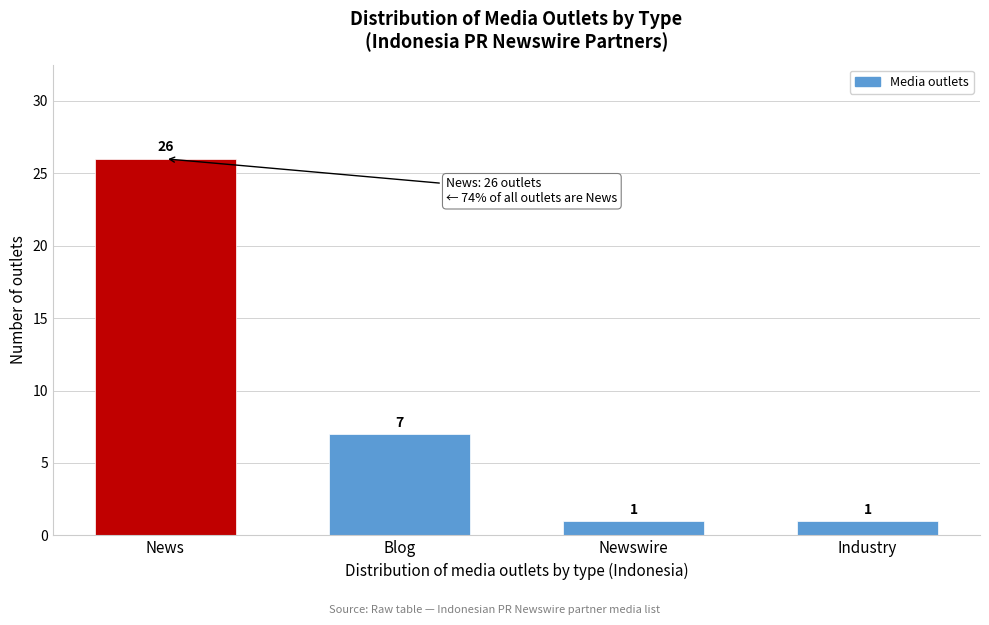

Reading left to right, extract all data points from this chart.

News=26	Blog=7	Newswire=1	Industry=1